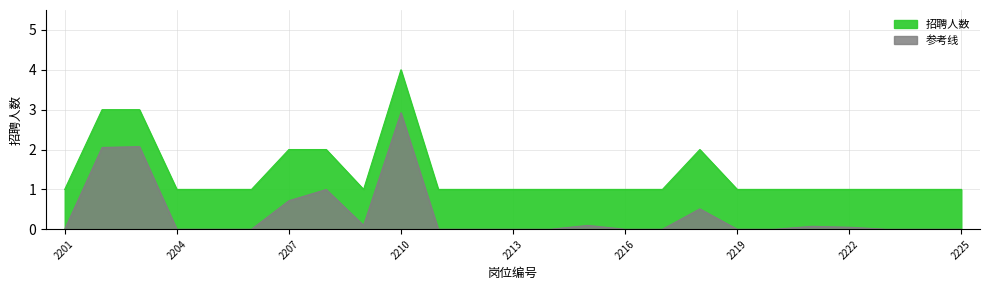

How many points are higher than both their immediate neighbors (excluding endpoints)?

2